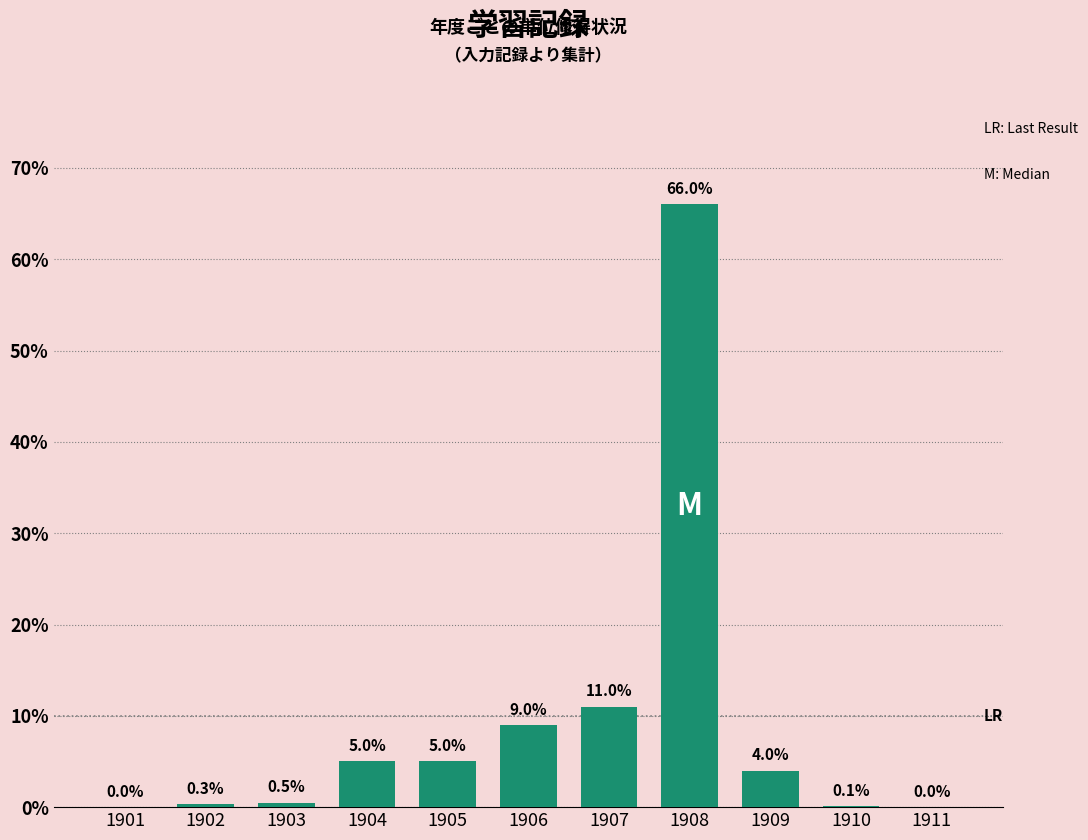

Reading left to right, list all the values displayed in this chart.

1901=0.0	1902=0.3	1903=0.5	1904=5.0	1905=5.0	1906=9.0	1907=11.0	1908=66.0	1909=4.0	1910=0.1	1911=0.0